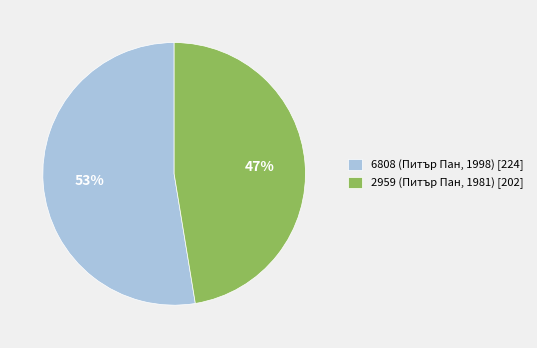

To the nearest percent, what percentage of the pie is 2959 (Питър Пан, 1981)?

47%